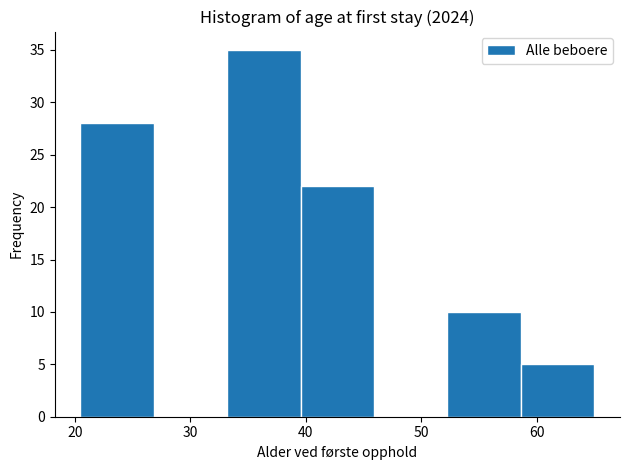

Reading left to right, transcribe this chart: for each bar, give the range it covers on the x-axis and its height. Neither the bar edges nor the heights are printed on the chart, so give them approximately, as read against the axes.

21 to 27: 28
27 to 33: 0
33 to 40: 35
40 to 46: 22
46 to 52: 0
52 to 59: 10
59 to 65: 5